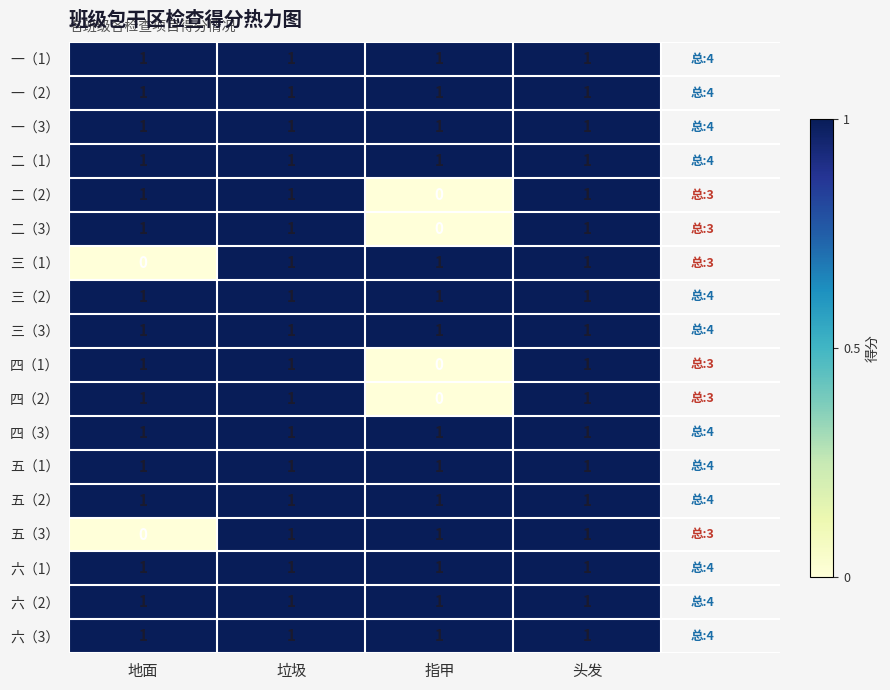

The 二（2） series shows 0 at 指甲. True or false?

True